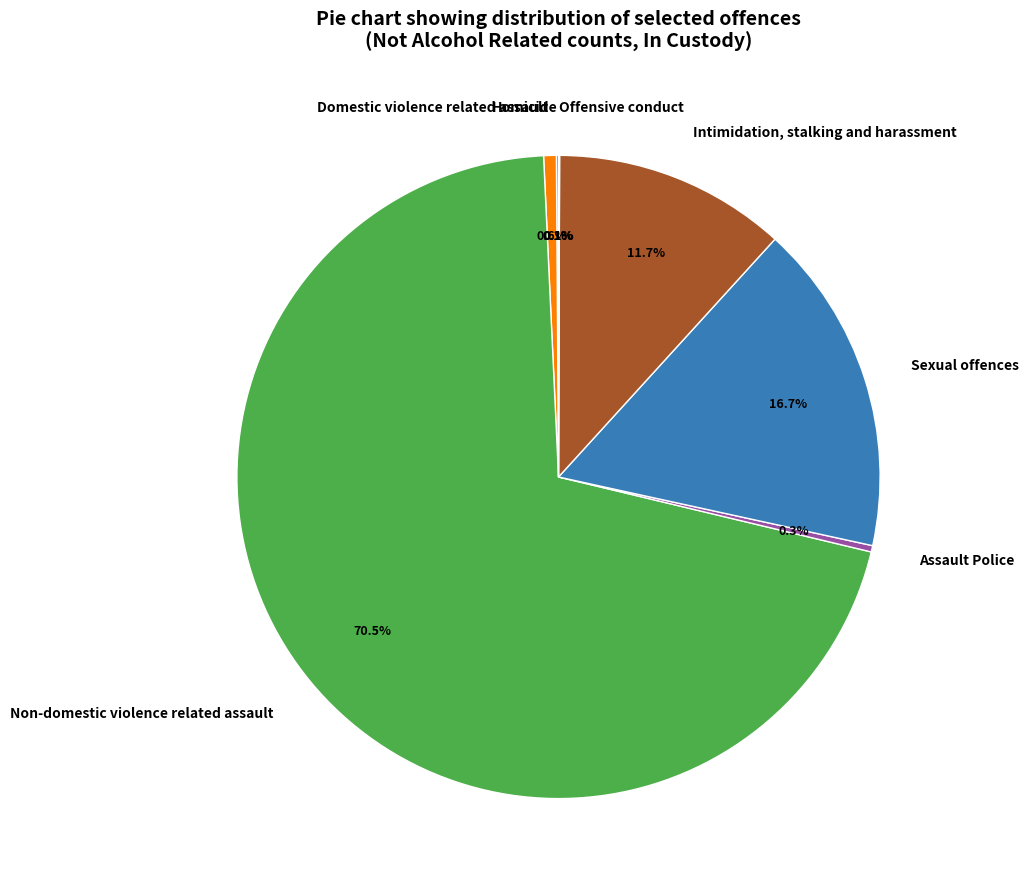

Which has a higher value, Non-domestic violence related assault or Sexual offences?

Non-domestic violence related assault